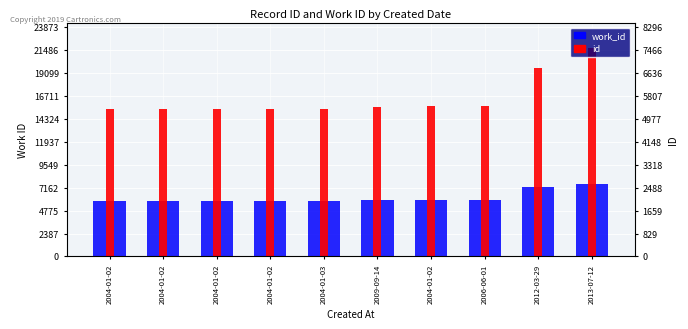

Reading left to right, list all the values displayed in this chart.

work_id: 2004-01-02=5750	2004-01-02=5750	2004-01-02=5750	2004-01-02=5750	2004-01-03=5750	2009-09-14=5871	2004-01-02=5895	2006-06-01=5903	2012-03-29=7207	2013-07-12=7542
id: 2004-01-02=15326	2004-01-02=15327	2004-01-02=15328	2004-01-02=15329	2004-01-03=15330	2009-09-14=15611	2004-01-02=15653	2006-06-01=15670	2012-03-29=19659	2013-07-12=21703